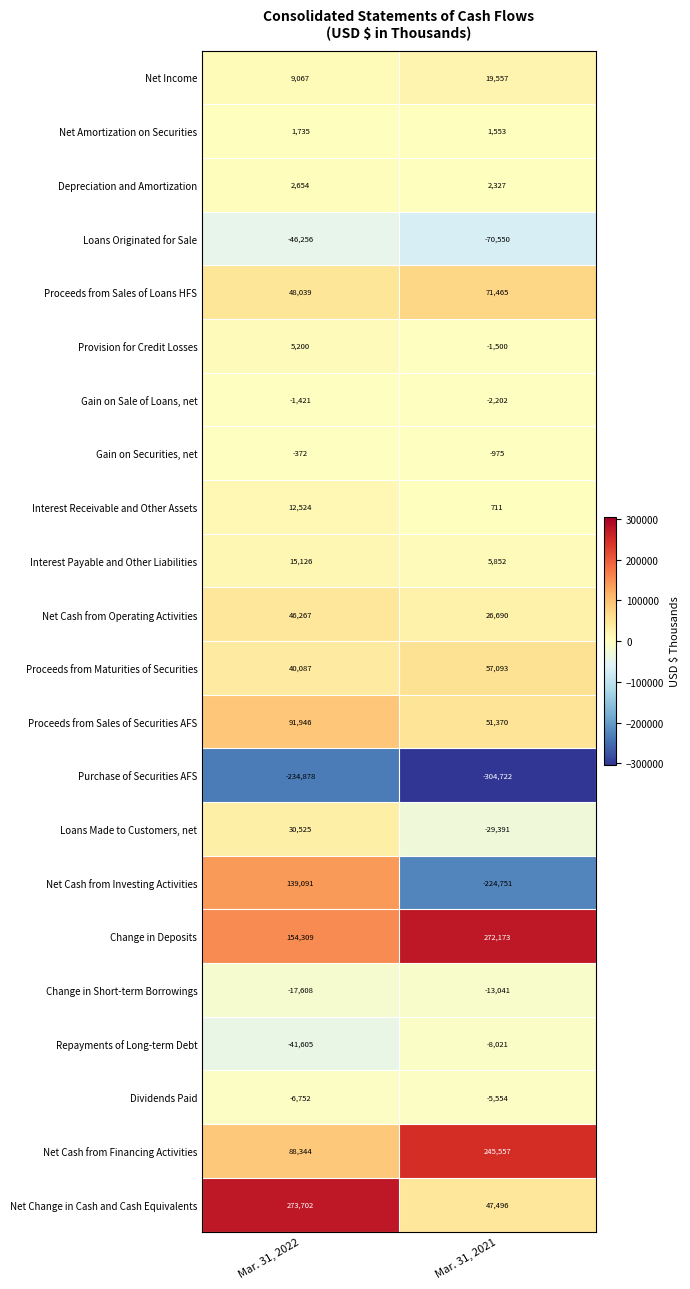

The value of Depreciation and Amortization at Mar. 31, 2021 is 828. True or false?

False